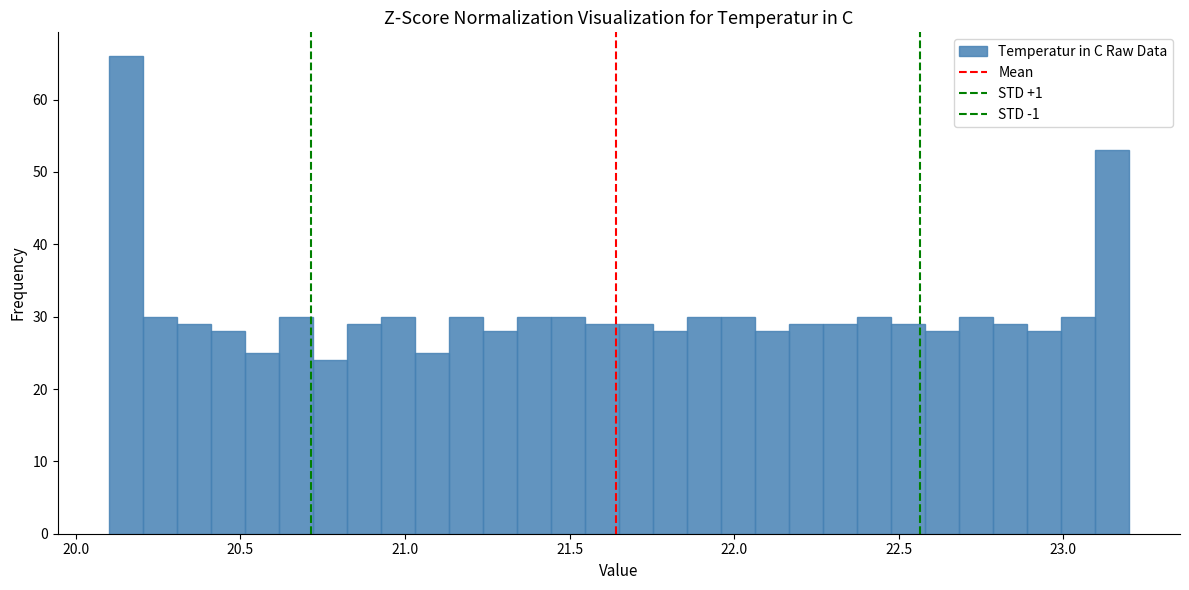

Read against the x-axis, roughly where is the centre of the tallest bar?

20.15